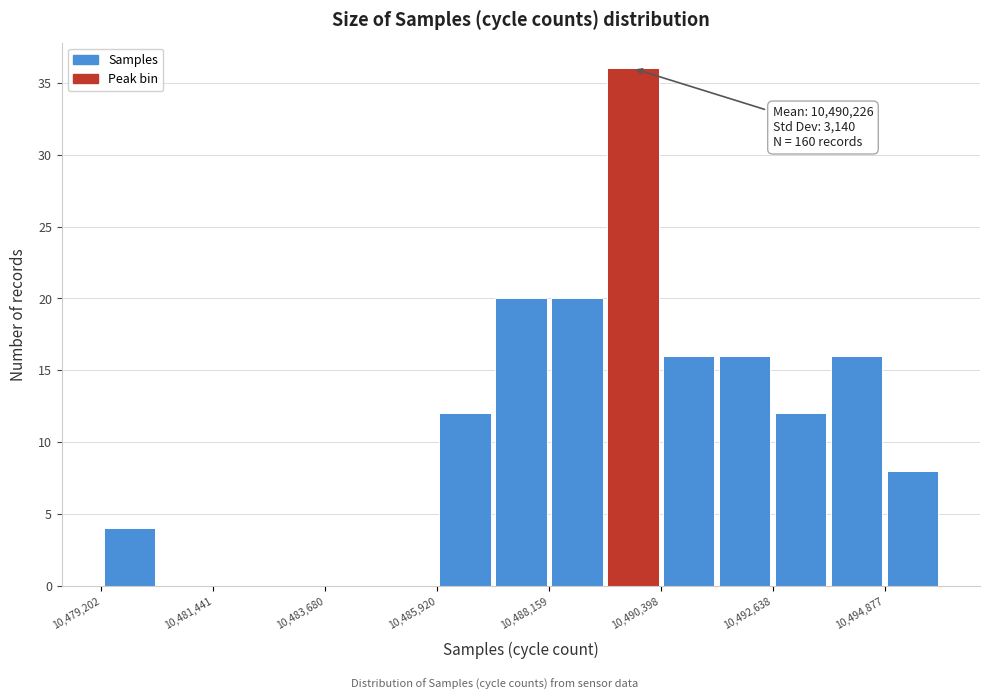

Read against the x-axis, roughly where is the centre of the tallest bar?

10490000